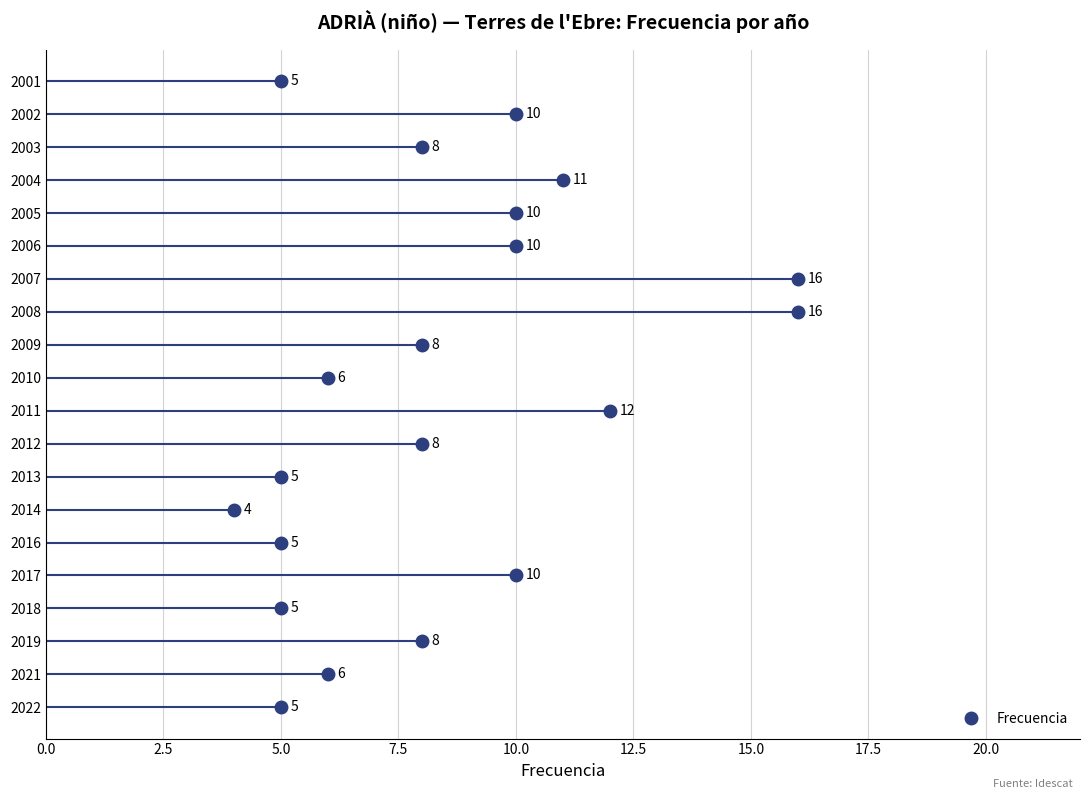

What is the change in value from 2016 to 2007?

+11